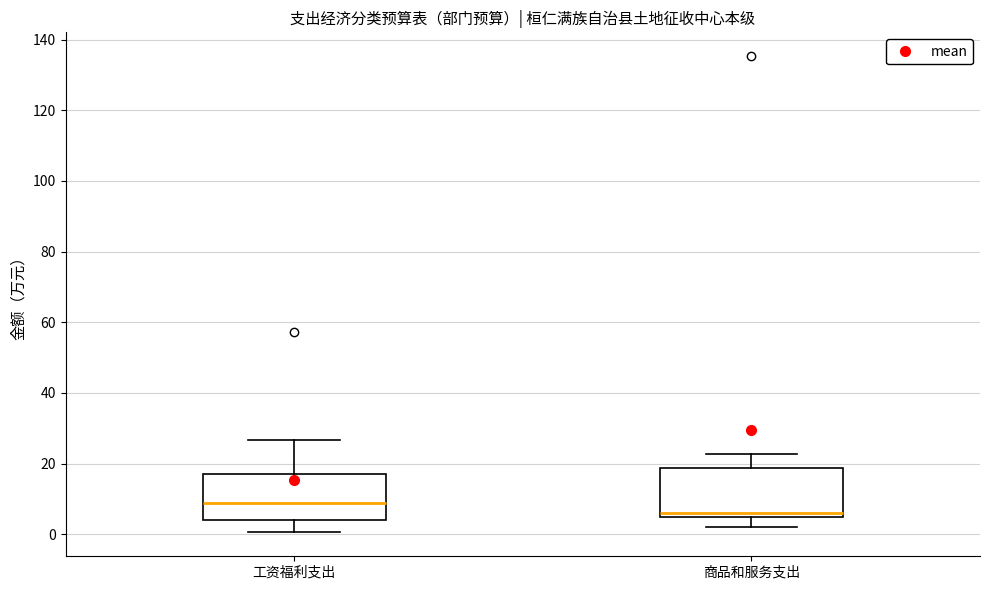

Reading left to right, read every box against the y-axis: the position of its median line, the range the box covers, and the ends of its whiskers. The values are not printed on the chart, so give them approximately, as read against the axis.

工资福利支出: median 8, box 4 to 16, whiskers 0 to 26
商品和服务支出: median 6 (just above the box's lower edge), box 6 to 18, whiskers 2 to 22